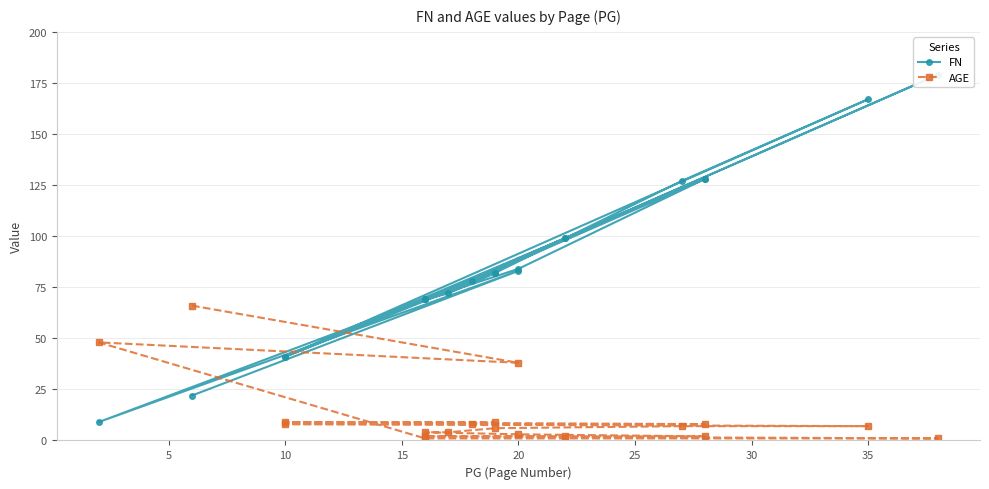

What are all the series names shown in the legend?

FN, AGE